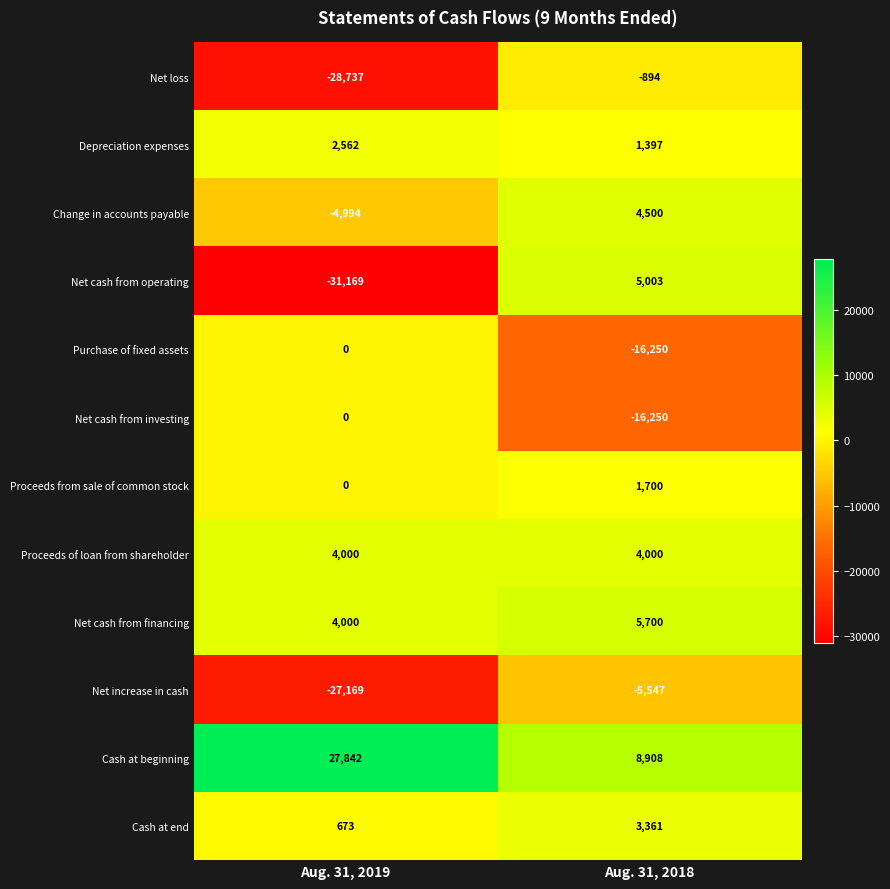

At which category is the sum across all series the highest?

Aug. 31, 2018